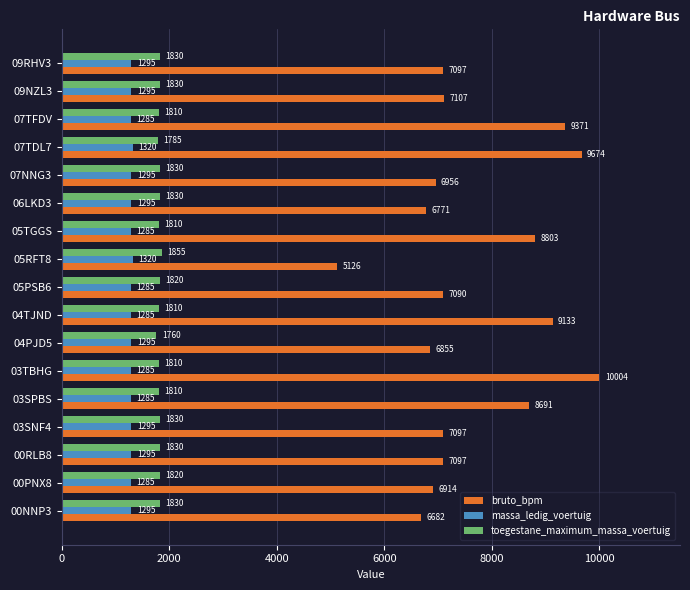

What is the difference between the second highest and second lowest values in the massa_ledig_voertuig series?

35